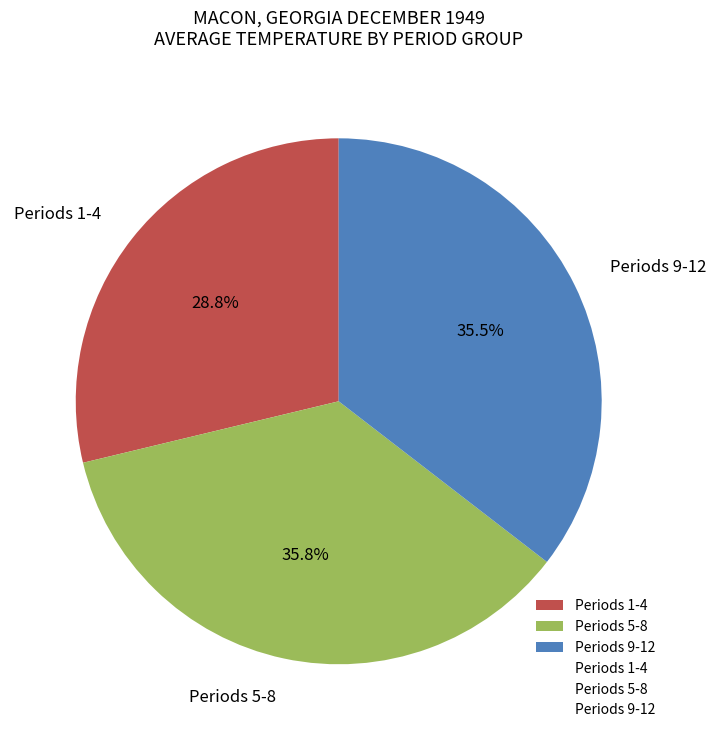

Which category has the smallest portion of the pie?

Periods 1-4